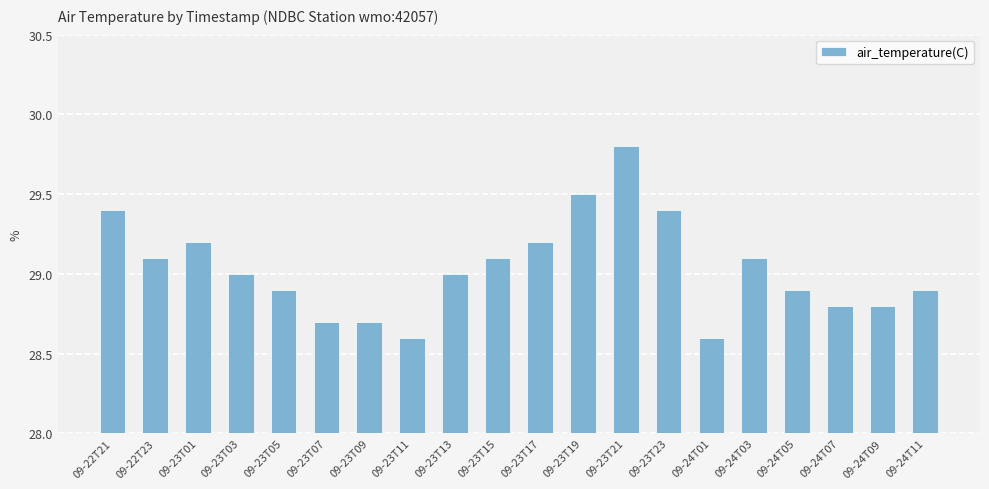

Read the value at 09-23T05.

28.9